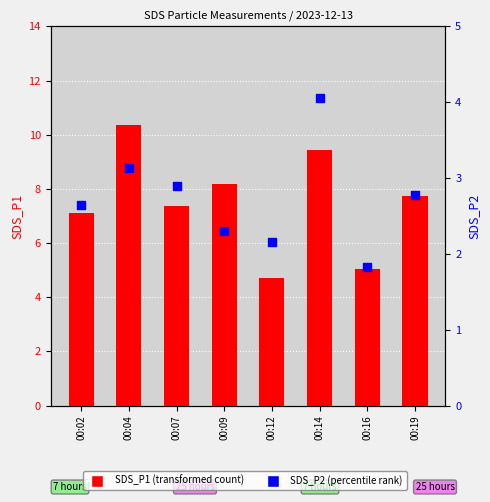

Which series has the widest spread of Y values?

SDS_P1